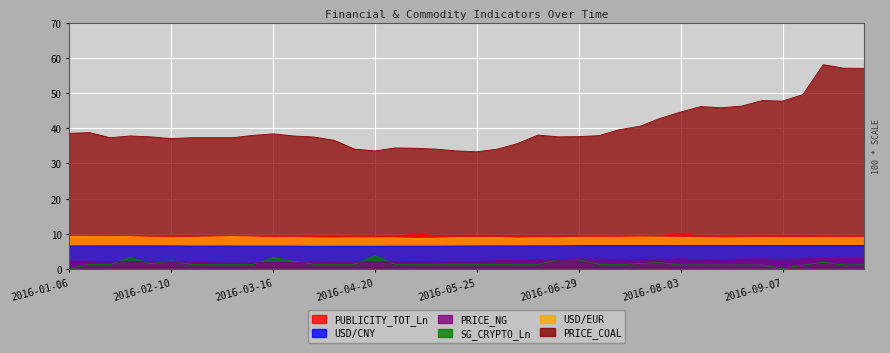

Reading left to right, what are all the values shown in this chart?

PUBLICITY_TOT_Ln: 2016-01-06=9.3	2016-01-13=9.3	2016-01-20=9.4	2016-01-27=9.5	2016-02-03=9.2	2016-02-10=9.3	2016-02-17=9.5	2016-02-24=9.4	2016-03-02=9.4	2016-03-09=9.3	2016-03-16=9.4	2016-03-23=9.3	2016-03-30=9.4	2016-04-06=9.3	2016-04-13=9.3	2016-04-20=9.3	2016-04-27=9.3	2016-05-04=10.0	2016-05-11=9.5	2016-05-18=9.6	2016-05-25=9.5	2016-06-01=9.6	2016-06-08=9.5	2016-06-15=9.6	2016-06-22=9.5	2016-06-29=9.5	2016-07-06=9.4	2016-07-13=9.4	2016-07-20=9.3	2016-07-27=9.5	2016-08-03=10.0	2016-08-10=9.3	2016-08-17=9.3	2016-08-24=9.4	2016-08-31=9.4	2016-09-07=9.4	2016-09-14=9.5	2016-09-21=9.4	2016-09-28=9.3	2016-10-05=9.4
USD/CNY: 2016-01-06=6.6	2016-01-13=6.6	2016-01-20=6.6	2016-01-27=6.6	2016-02-03=6.6	2016-02-10=6.6	2016-02-17=6.5	2016-02-24=6.5	2016-03-02=6.6	2016-03-09=6.5	2016-03-16=6.5	2016-03-23=6.5	2016-03-30=6.5	2016-04-06=6.5	2016-04-13=6.5	2016-04-20=6.5	2016-04-27=6.5	2016-05-04=6.5	2016-05-11=6.5	2016-05-18=6.5	2016-05-25=6.6	2016-06-01=6.6	2016-06-08=6.6	2016-06-15=6.6	2016-06-22=6.6	2016-06-29=6.6	2016-07-06=6.7	2016-07-13=6.7	2016-07-20=6.7	2016-07-27=6.7	2016-08-03=6.6	2016-08-10=6.6	2016-08-17=6.6	2016-08-24=6.7	2016-08-31=6.7	2016-09-07=6.7	2016-09-14=6.7	2016-09-21=6.7	2016-09-28=6.7	2016-10-05=6.7
PRICE_NG: 2016-01-06=2.3	2016-01-13=2.3	2016-01-20=2.1	2016-01-27=2.2	2016-02-03=2.0	2016-02-10=2.0	2016-02-17=1.9	2016-02-24=1.8	2016-03-02=1.7	2016-03-09=1.8	2016-03-16=1.9	2016-03-23=1.8	2016-03-30=2.0	2016-04-06=1.9	2016-04-13=2.0	2016-04-20=2.1	2016-04-27=2.0	2016-05-04=2.1	2016-05-11=2.2	2016-05-18=2.0	2016-05-25=2.0	2016-06-01=2.4	2016-06-08=2.5	2016-06-15=2.6	2016-06-22=2.7	2016-06-29=2.9	2016-07-06=2.8	2016-07-13=2.7	2016-07-20=2.7	2016-07-27=2.7	2016-08-03=2.8	2016-08-10=2.6	2016-08-17=2.6	2016-08-24=2.8	2016-08-31=2.9	2016-09-07=2.7	2016-09-14=2.9	2016-09-21=3.1	2016-09-28=3.0	2016-10-05=3.0
SG_CRYPTO_Ln: 2016-01-06=0.1	2016-01-13=1.3	2016-01-20=1.3	2016-01-27=3.3	2016-02-03=1.5	2016-02-10=2.3	2016-02-17=1.3	2016-02-24=1.2	2016-03-02=1.2	2016-03-09=1.2	2016-03-16=3.3	2016-03-23=2.2	2016-03-30=1.3	2016-04-06=1.3	2016-04-13=1.3	2016-04-20=3.8	2016-04-27=1.3	2016-05-04=1.3	2016-05-11=1.4	2016-05-18=1.3	2016-05-25=1.3	2016-06-01=1.3	2016-06-08=1.3	2016-06-15=1.3	2016-06-22=2.7	2016-06-29=2.7	2016-07-06=1.3	2016-07-13=1.2	2016-07-20=1.6	2016-07-27=1.8	2016-08-03=1.1	2016-08-10=1.2	2016-08-17=1.1	2016-08-24=1.2	2016-08-31=1.1	2016-09-07=0.1	2016-09-14=1.1	2016-09-21=1.9	2016-09-28=1.1	2016-10-05=1.2
USD/EUR: 2016-01-06=9.3	2016-01-13=9.2	2016-01-20=9.2	2016-01-27=9.2	2016-02-03=9.0	2016-02-10=8.9	2016-02-17=9.0	2016-02-24=9.1	2016-03-02=9.2	2016-03-09=9.1	2016-03-16=8.9	2016-03-23=8.9	2016-03-30=8.8	2016-04-06=8.8	2016-04-13=8.9	2016-04-20=8.9	2016-04-27=8.8	2016-05-04=8.7	2016-05-11=8.8	2016-05-18=8.9	2016-05-25=9.0	2016-06-01=8.9	2016-06-08=8.8	2016-06-15=8.9	2016-06-22=8.9	2016-06-29=9.0	2016-07-06=9.0	2016-07-13=9.0	2016-07-20=9.1	2016-07-27=9.0	2016-08-03=9.0	2016-08-10=8.9	2016-08-17=8.9	2016-08-24=8.9	2016-08-31=9.0	2016-09-07=8.9	2016-09-14=8.9	2016-09-21=8.9	2016-09-28=8.9	2016-10-05=8.9
PRICE_COAL: 2016-01-06=38.5	2016-01-13=38.8	2016-01-20=37.3	2016-01-27=37.8	2016-02-03=37.5	2016-02-10=37.0	2016-02-17=37.3	2016-02-24=37.3	2016-03-02=37.3	2016-03-09=38.0	2016-03-16=38.4	2016-03-23=37.8	2016-03-30=37.5	2016-04-06=36.5	2016-04-13=34.0	2016-04-20=33.5	2016-04-27=34.4	2016-05-04=34.3	2016-05-11=34.0	2016-05-18=33.5	2016-05-25=33.3	2016-06-01=34.0	2016-06-08=35.6	2016-06-15=38.0	2016-06-22=37.5	2016-06-29=37.6	2016-07-06=37.9	2016-07-13=39.6	2016-07-20=40.5	2016-07-27=42.8	2016-08-03=44.6	2016-08-10=46.1	2016-08-17=45.8	2016-08-24=46.3	2016-08-31=47.9	2016-09-07=47.7	2016-09-14=49.5	2016-09-21=58.0	2016-09-28=57.0	2016-10-05=57.0